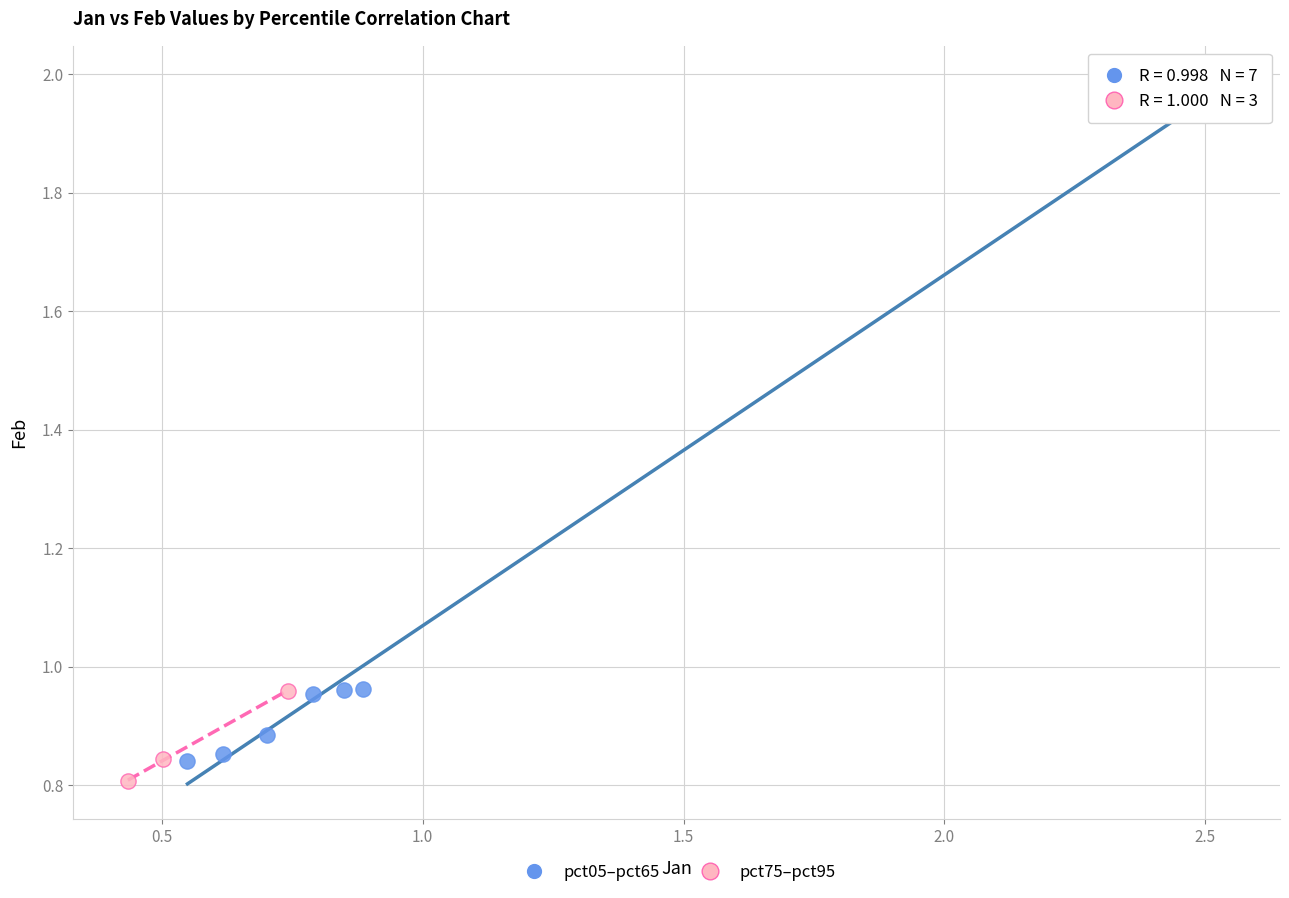

Which series contains the highest Y value?

pct05–pct65